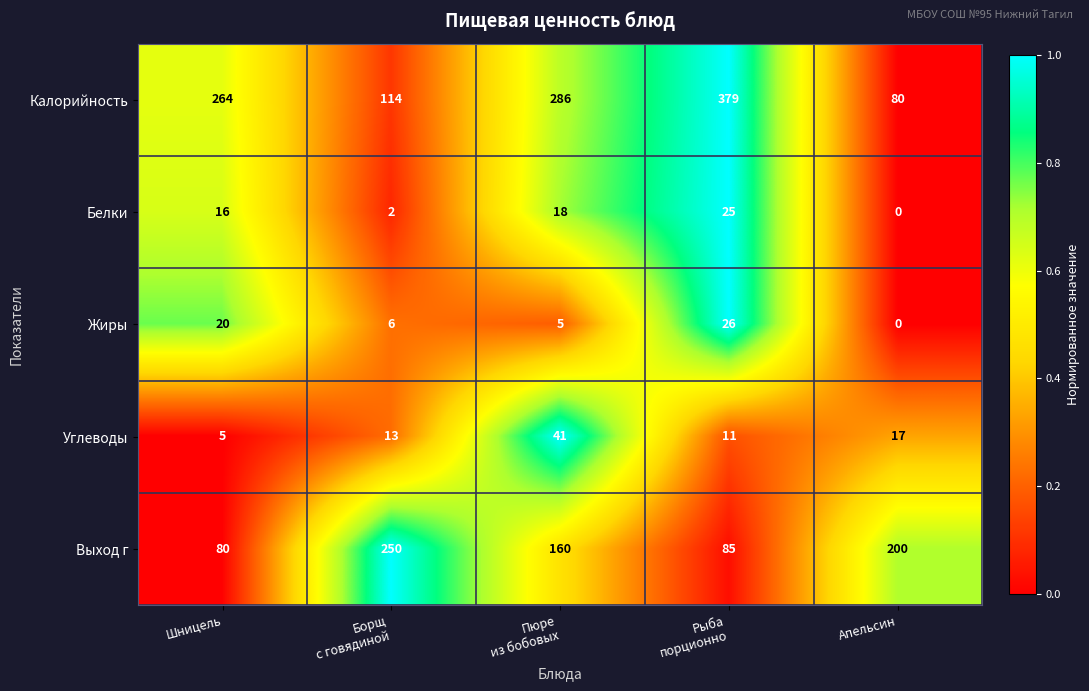

Which series has the largest total across all categories?

Калорийность